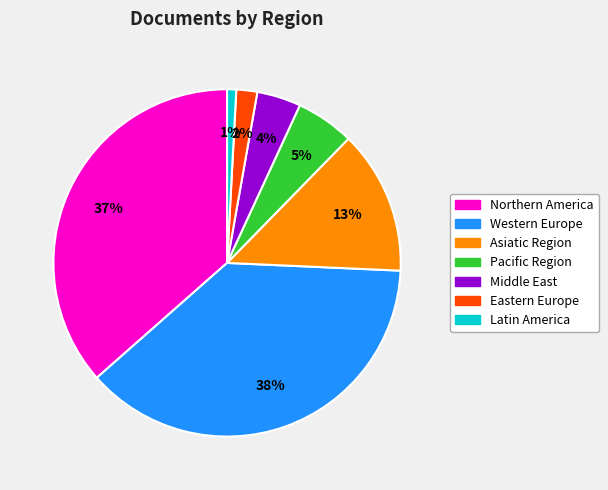

Between Eastern Europe and Pacific Region, which is larger?

Pacific Region